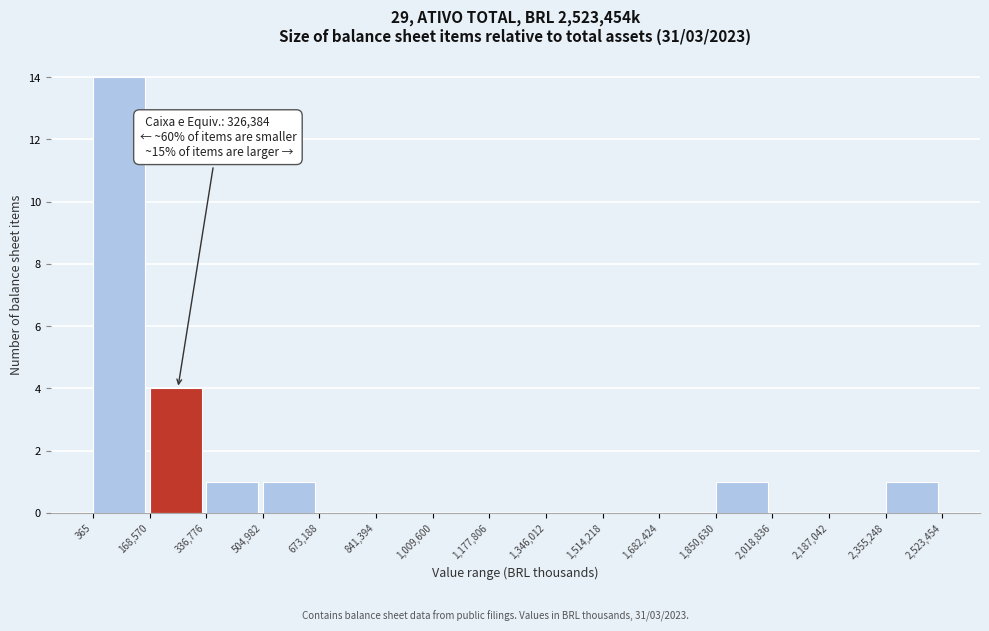

Over which range of the x-axis is the bar tallest?

365 to 168,570